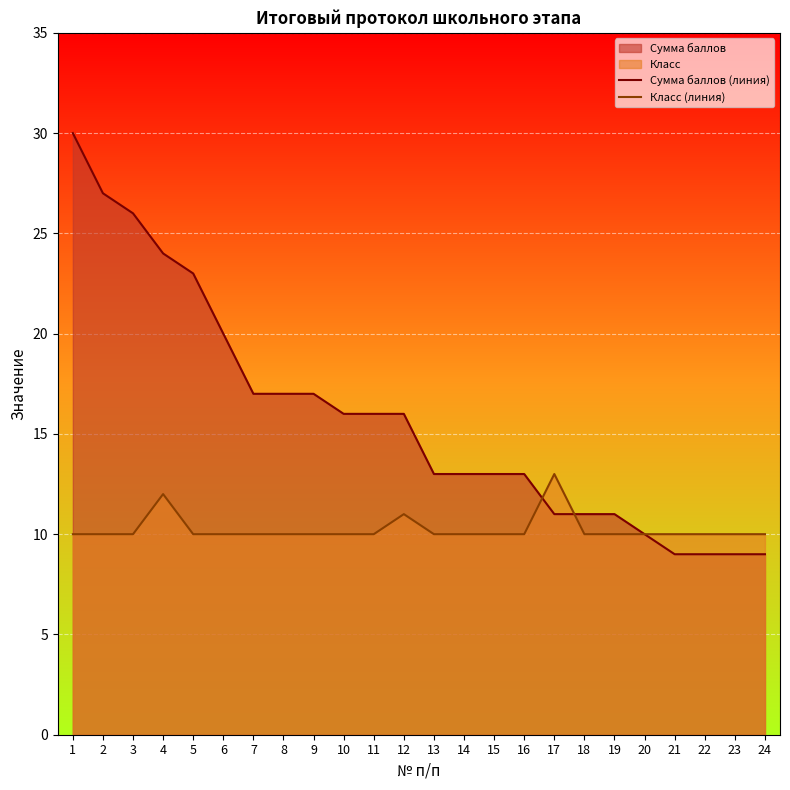

How many data points in Сумма баллов (линия) are above 16?

9